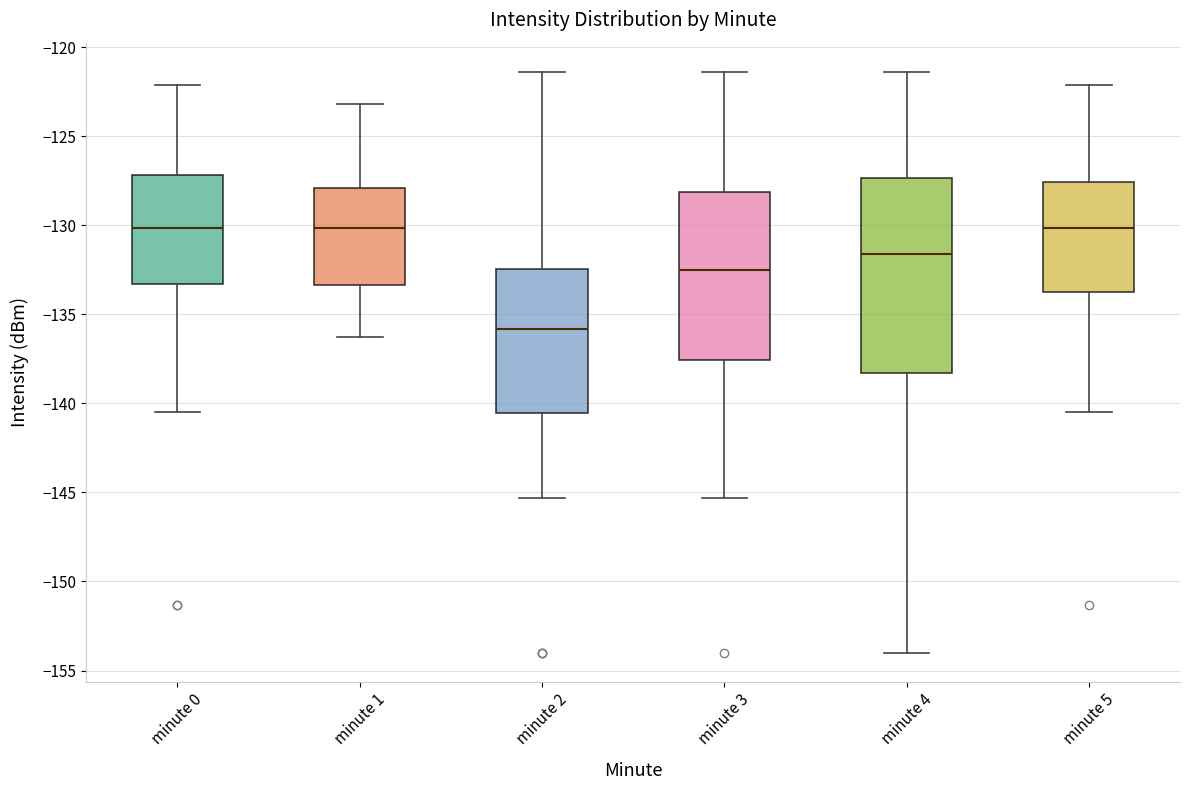

Where is the upper edge of the box for minute 2 on the y-axis? The values are not printed on the chart, so give them approximately, as read against the axis.

-132.5